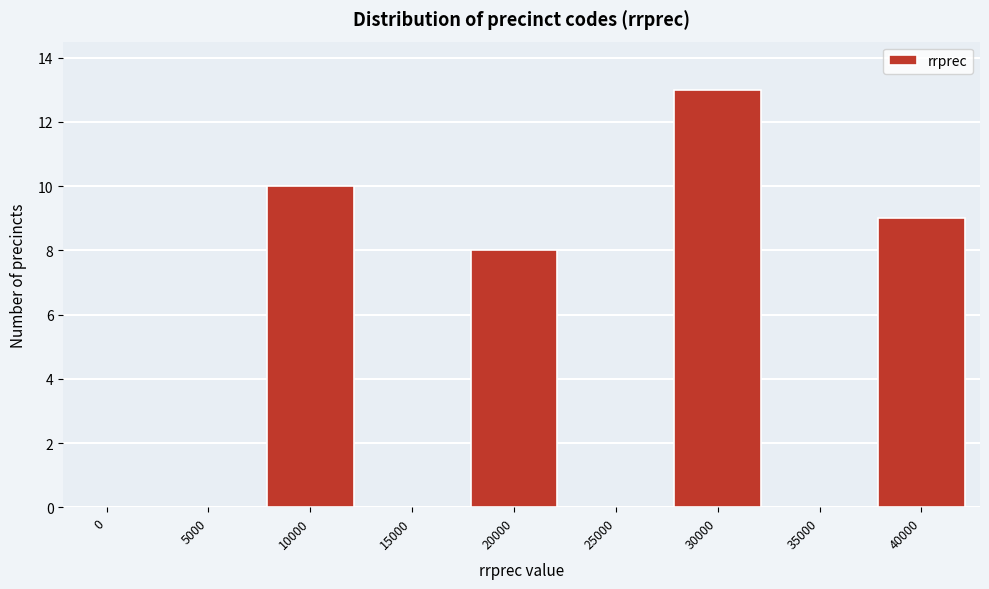

Reading left to right, transcribe all the data shown in this chart.

0=0	5000=0	10000=10	15000=0	20000=8	25000=0	30000=13	35000=0	40000=9